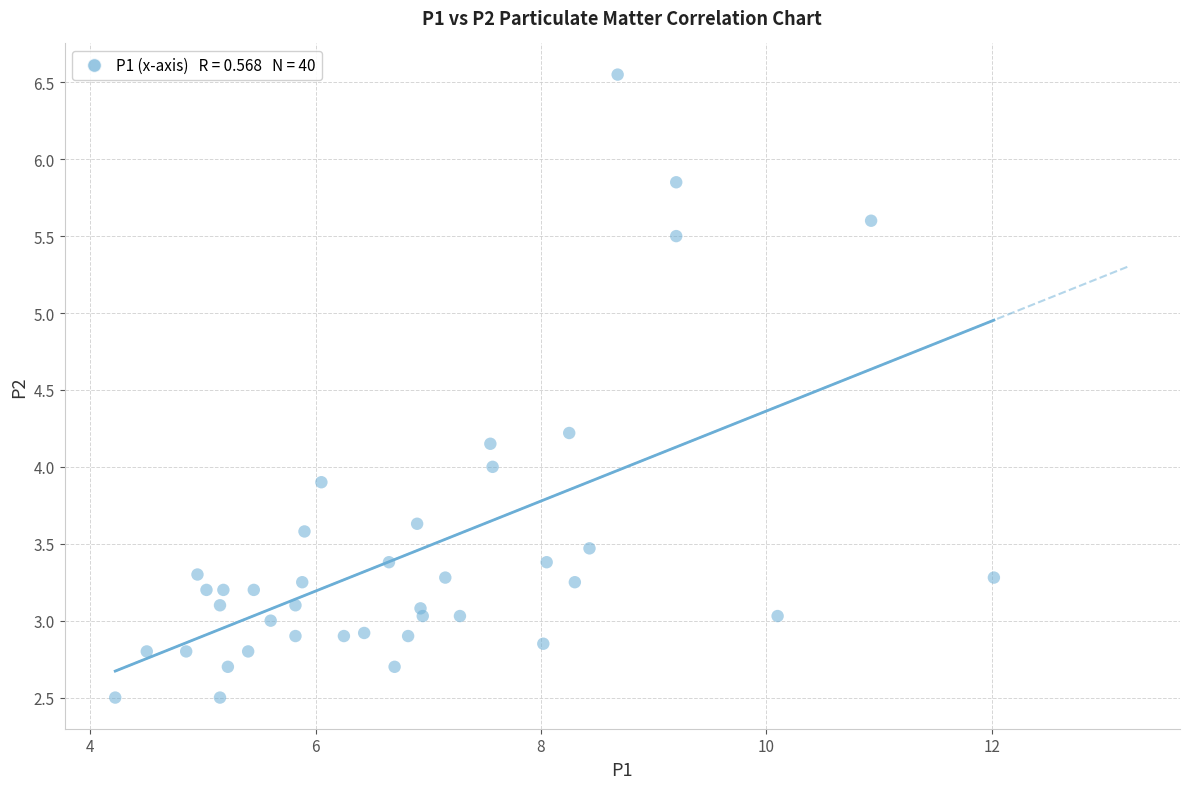

What is the range of X values (max minus min)?

7.8